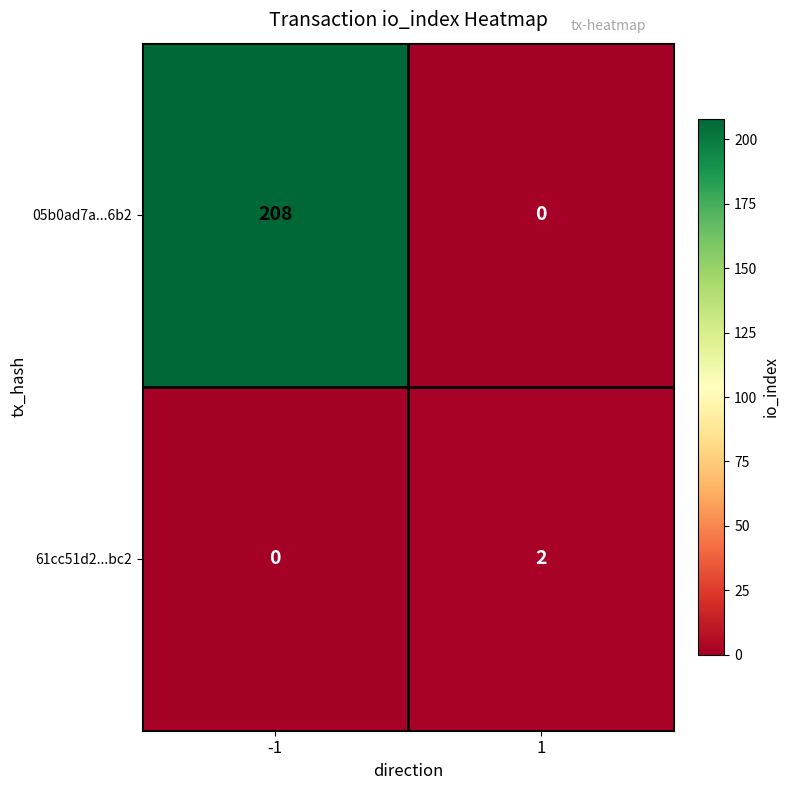

The 05b0ad7a...6b2 series shows 0 at 1. True or false?

True